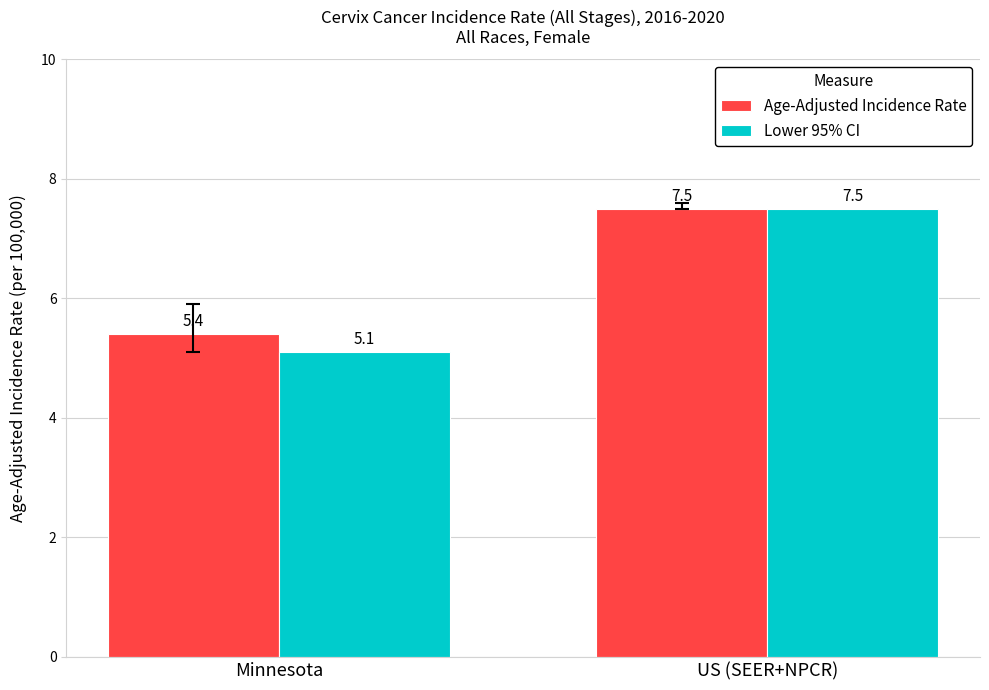

Reading left to right, extract all data points from this chart.

Age-Adjusted Incidence Rate: Minnesota=5.4	US (SEER+NPCR)=7.5
Lower 95% CI: Minnesota=5.1	US (SEER+NPCR)=7.5